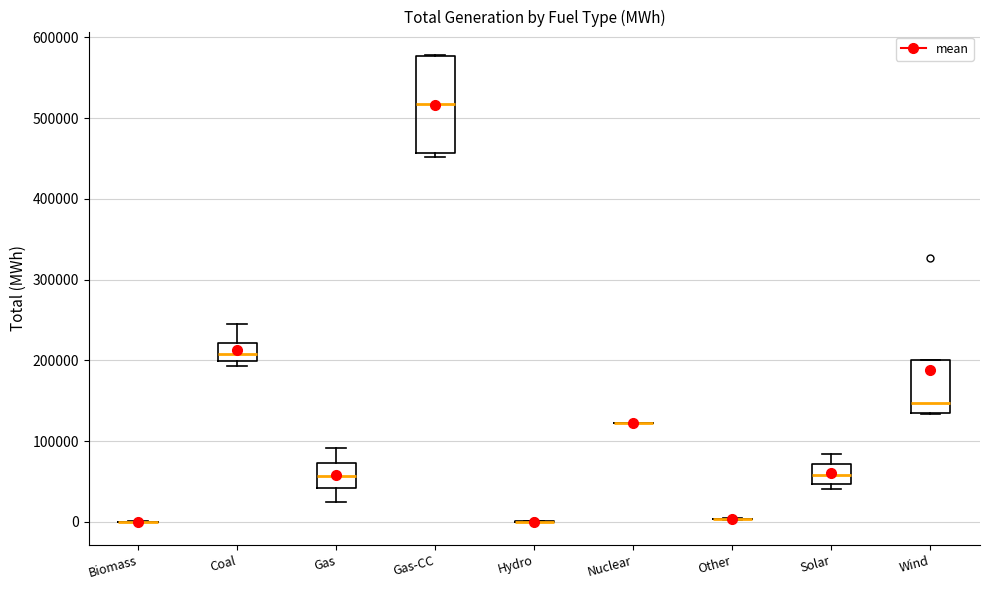

Reading left to right, transcribe this box plot: for each box, give where its median line is, the range the box spans, and where its two whiskers end, as read against the y-axis. The values are not printed on the chart, so give them approximately, as read against the axis.

Biomass: box collapsed to a line at 0, whiskers 0 to 0
Coal: median 210000, box 200000 to 220000, whiskers 190000 to 240000
Gas: median 60000, box 40000 to 70000, whiskers 20000 to 90000
Gas-CC: median 520000, box 460000 to 580000, whiskers 450000 to 580000
Hydro: box collapsed to a line at 0, whiskers 0 to 0
Nuclear: box collapsed to a line at 120000, whiskers 120000 to 120000
Other: box collapsed to a line at 0, whiskers 0 to 0
Solar: median 60000, box 50000 to 70000, whiskers 40000 to 80000
Wind: median 150000, box 130000 to 200000, whiskers 130000 to 200000